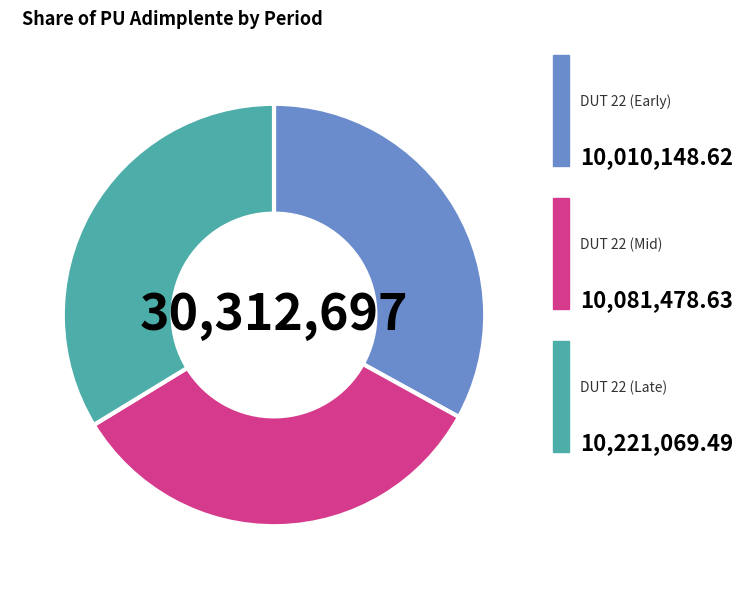

How many slices are in this pie chart?

3